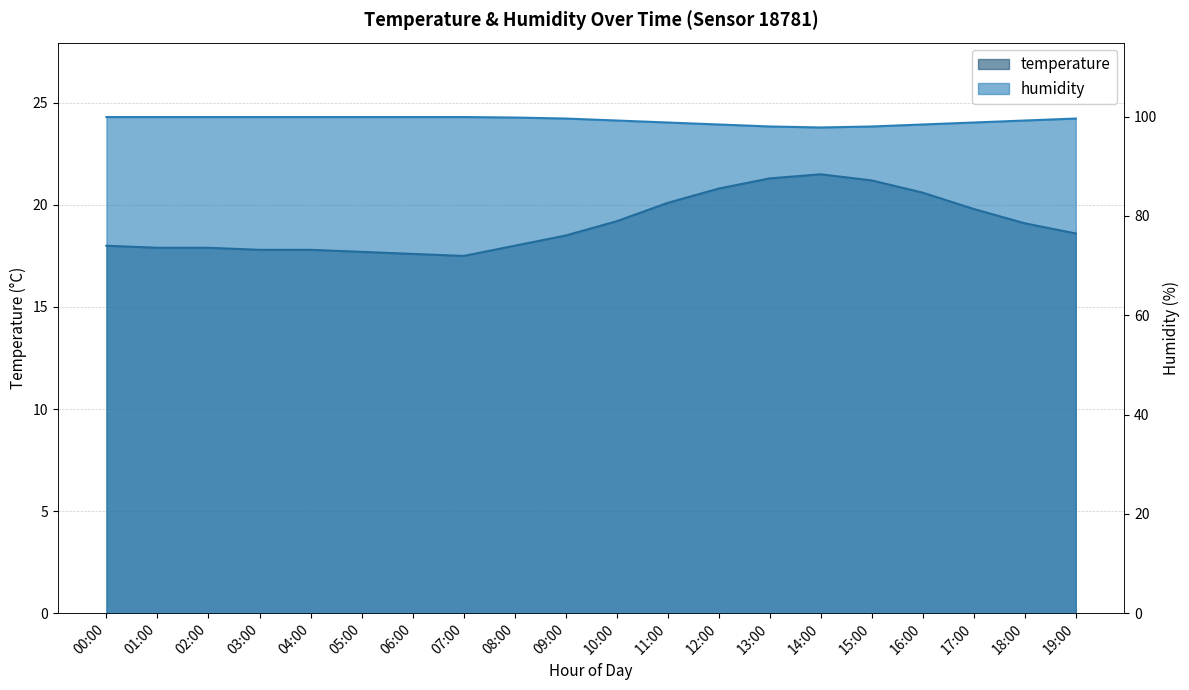

Is it true that humidity equals 97.8 at 14:00?

True